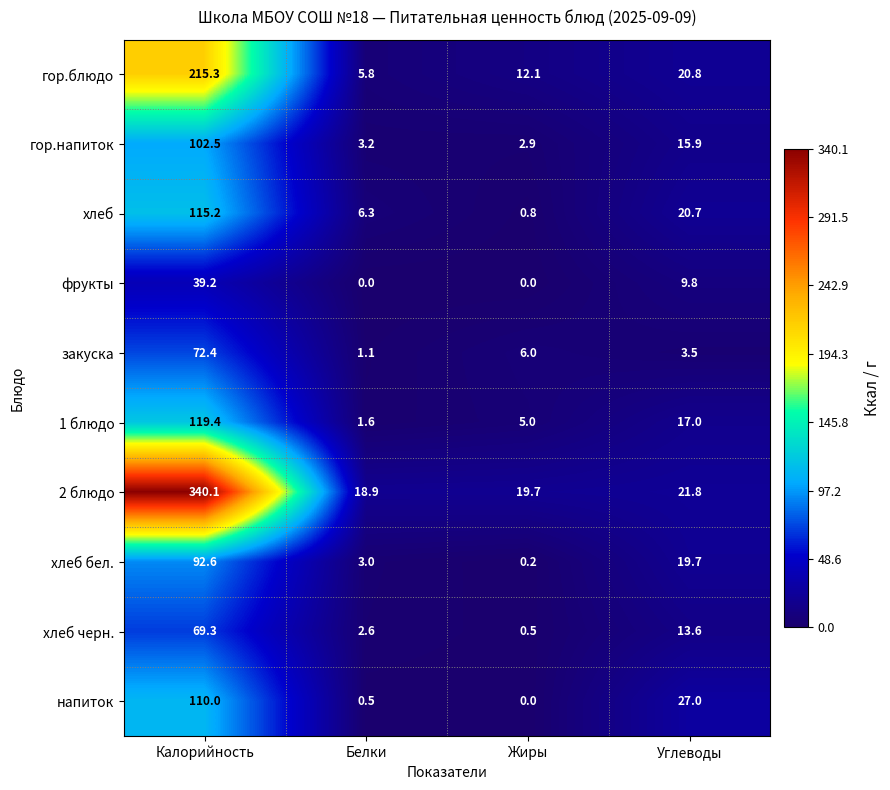

Rank the series at Белки from highest to lowest value.

2 блюдо, хлеб, гор.блюдо, гор.напиток, хлеб бел., хлеб черн., 1 блюдо, закуска, напиток, фрукты